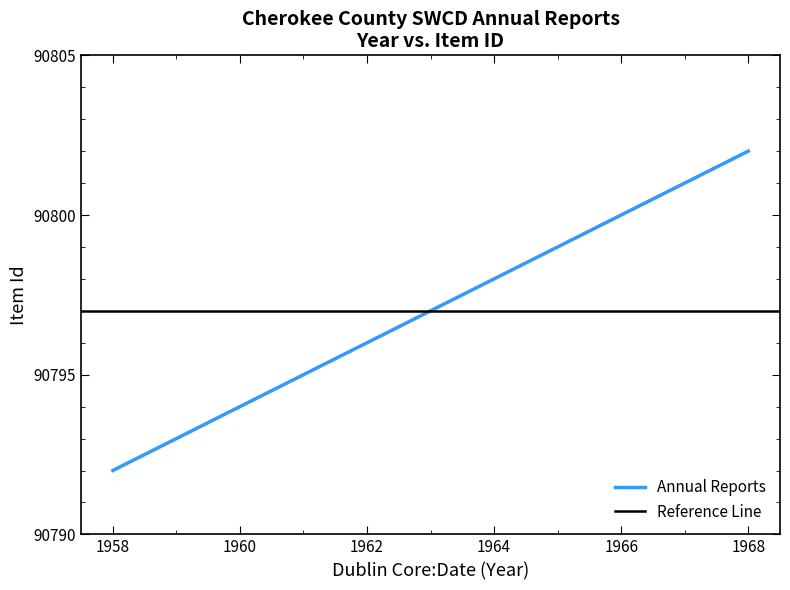

Rank the categories by value from lowest to highest.

1958, 1959, 1960, 1961, 1963, 1964, 1965, 1966, 1967, 1968